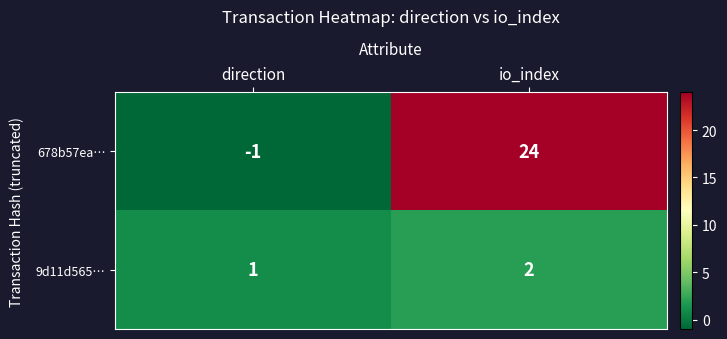

Reading left to right, transcribe all the data shown in this chart.

678b57ea…: direction=-1	io_index=24
9d11d565…: direction=1	io_index=2